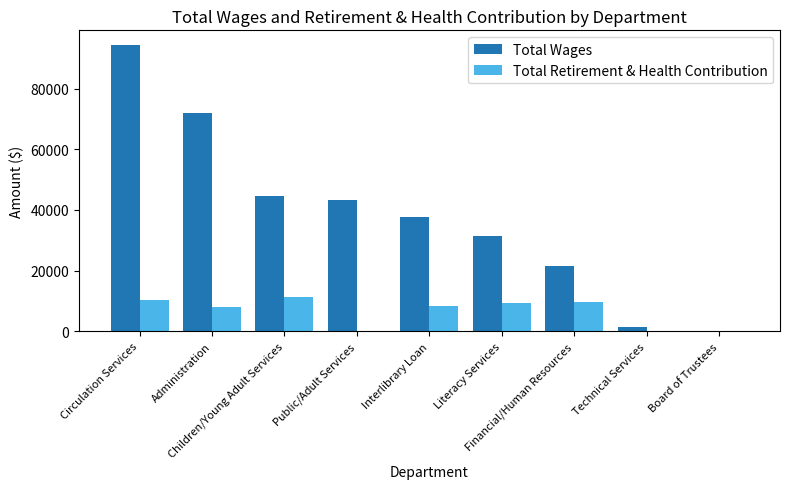

Which series has the largest total across all categories?

Total Wages